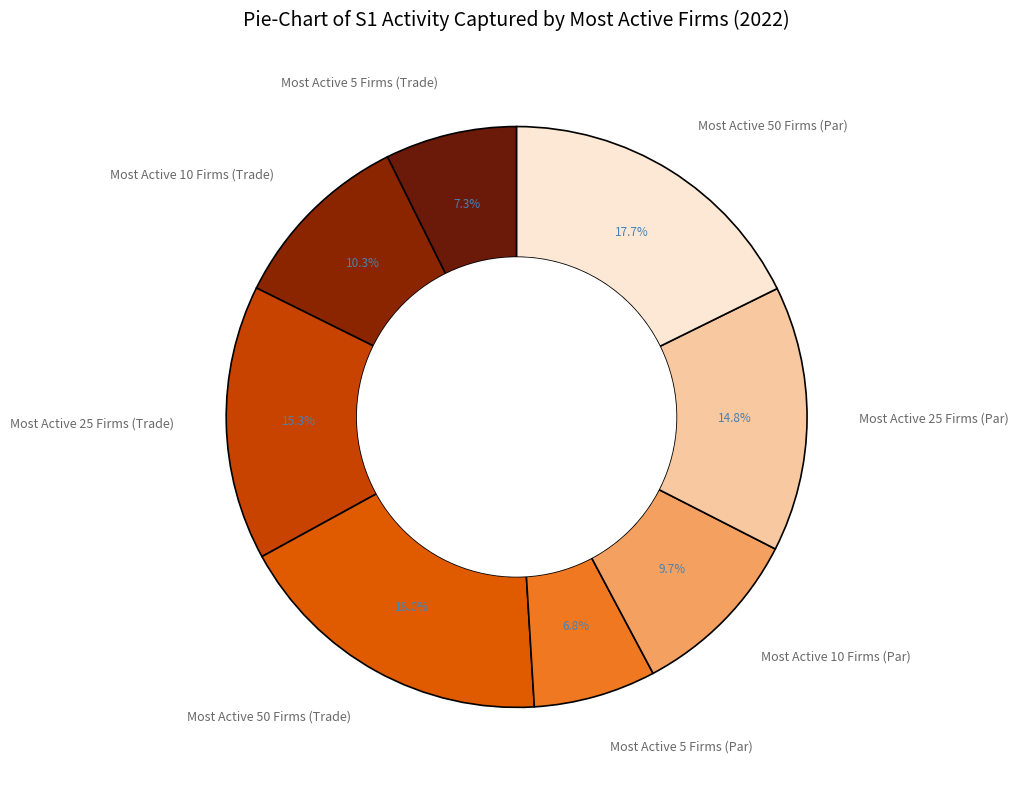

Count the number of slices in the pie.

8